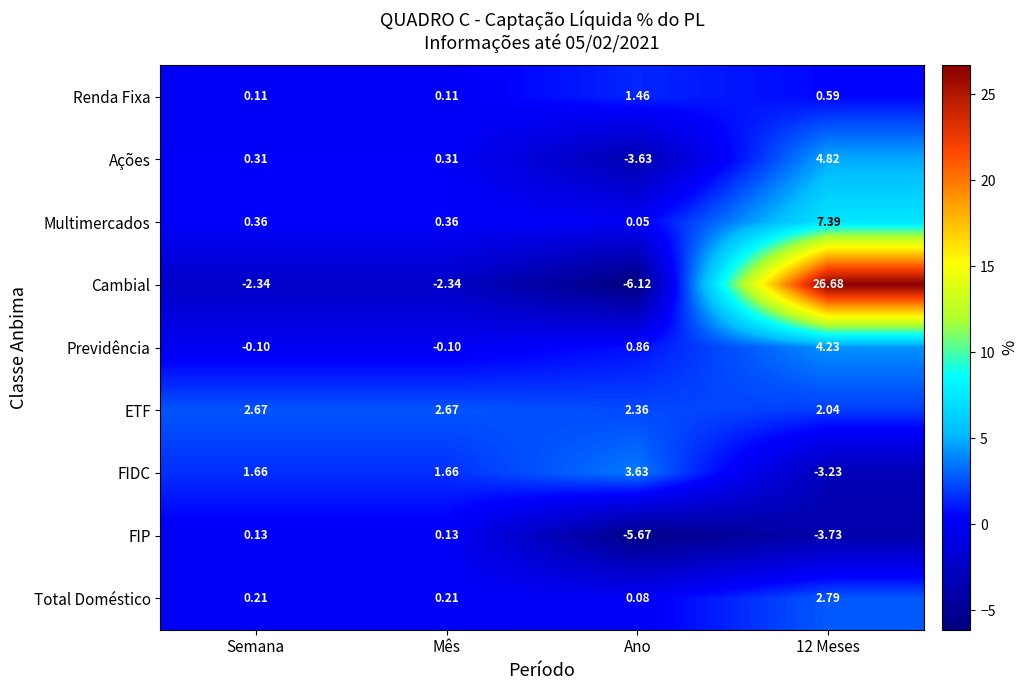

Which series has the widest spread of values?

Cambial